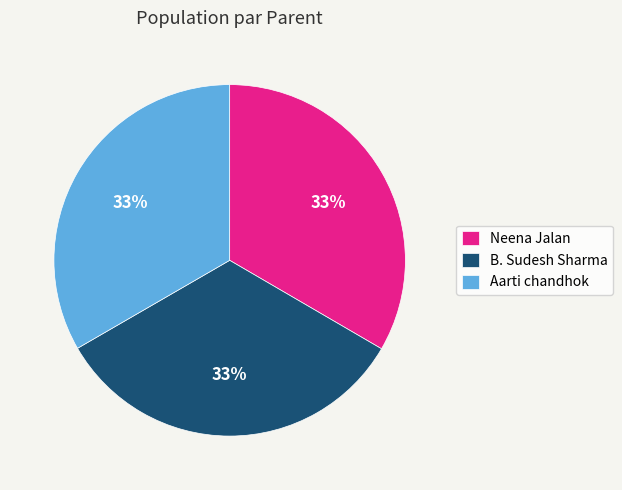

How many slices are in this pie chart?

3